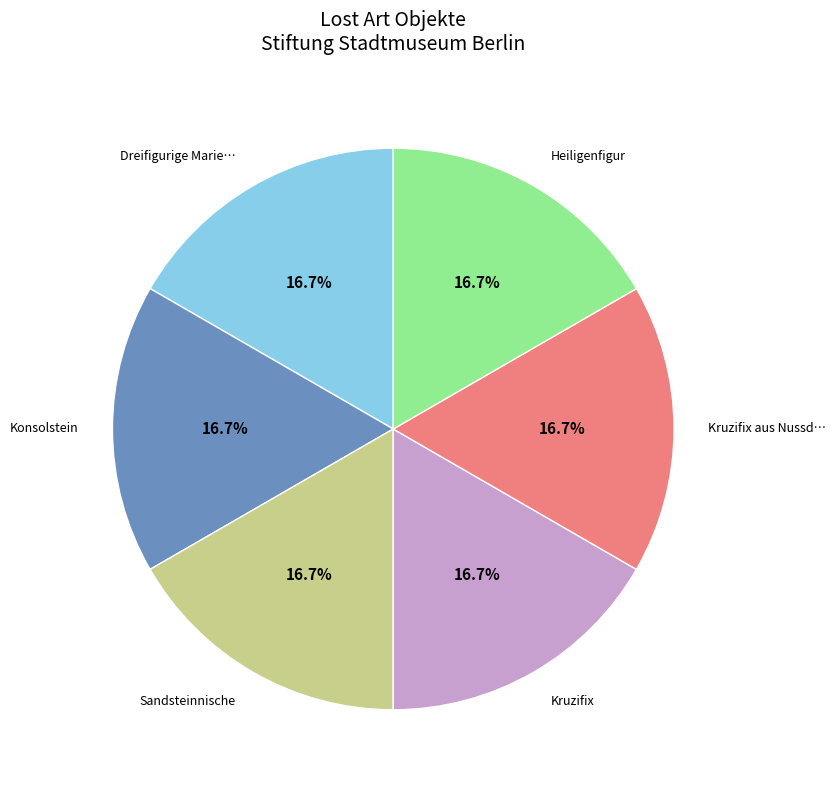

Does any single category account for the majority?

No